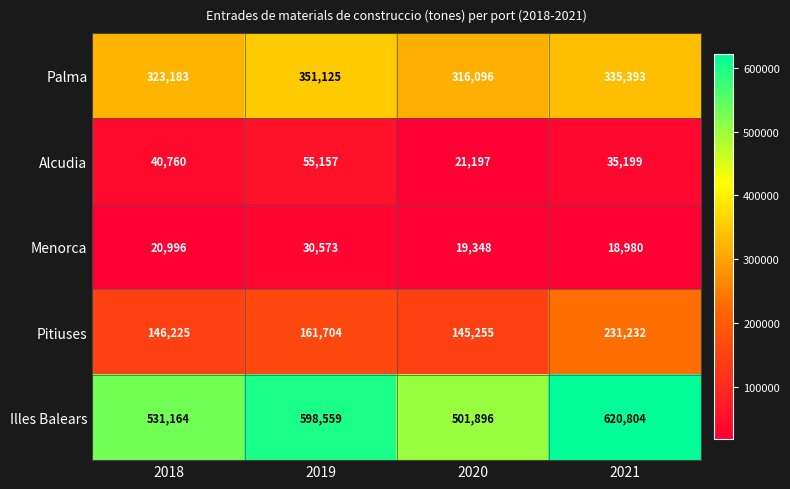

Rank the categories by Illes Balears value from lowest to highest.

2020, 2018, 2019, 2021